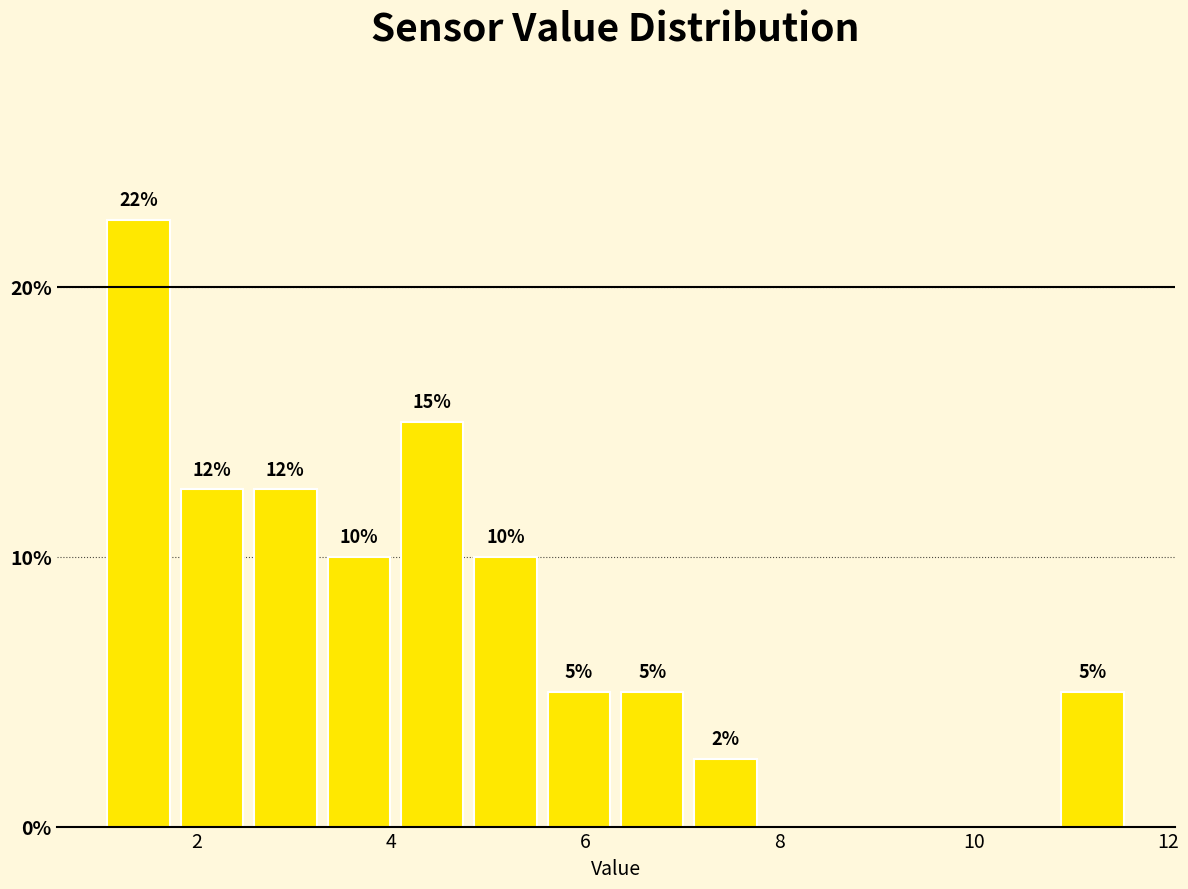

Around what value on the x-axis is the tallest bar? Give the approximate position of its centre, as read against the axis.

1.4